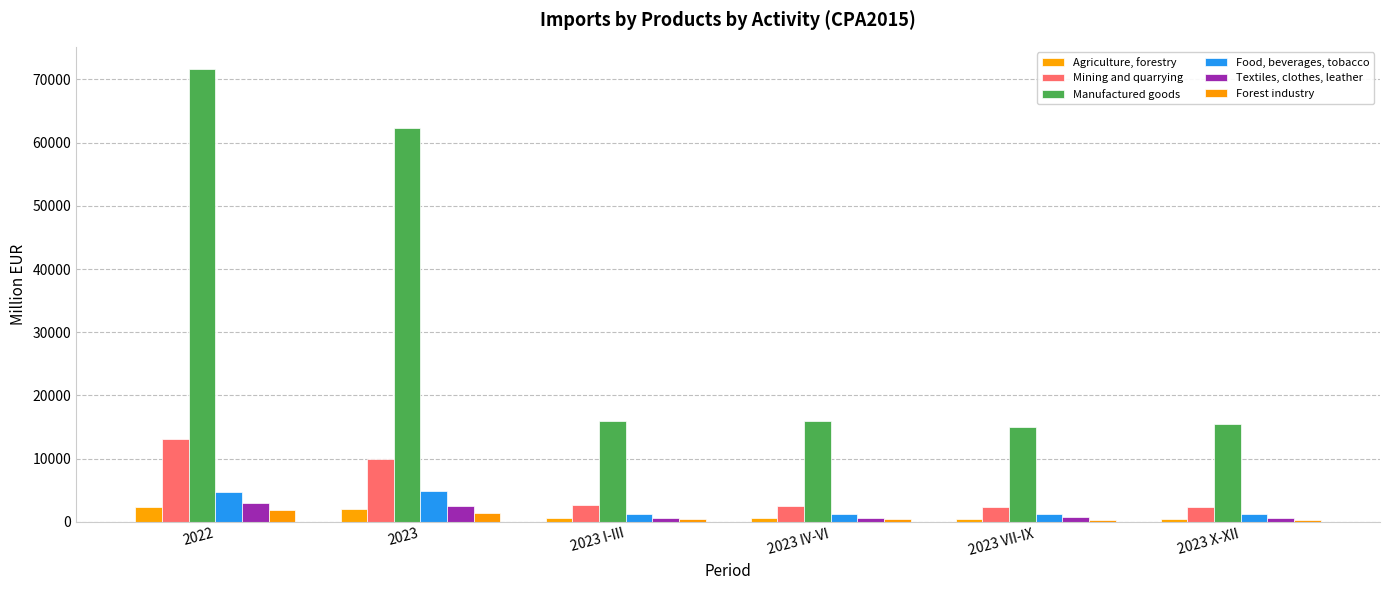

What is the total value across all series at 2023 VII-IX?

19964.9